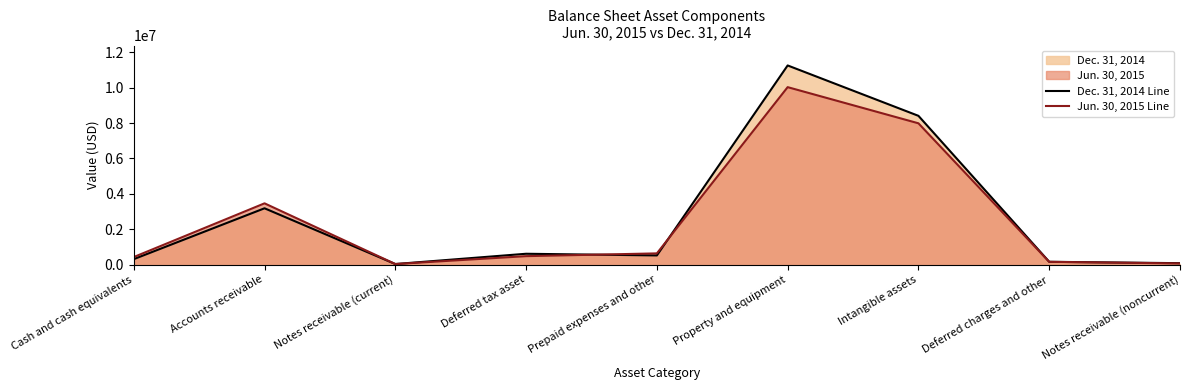

Which series has the widest spread of values?

Dec. 31, 2014 Line